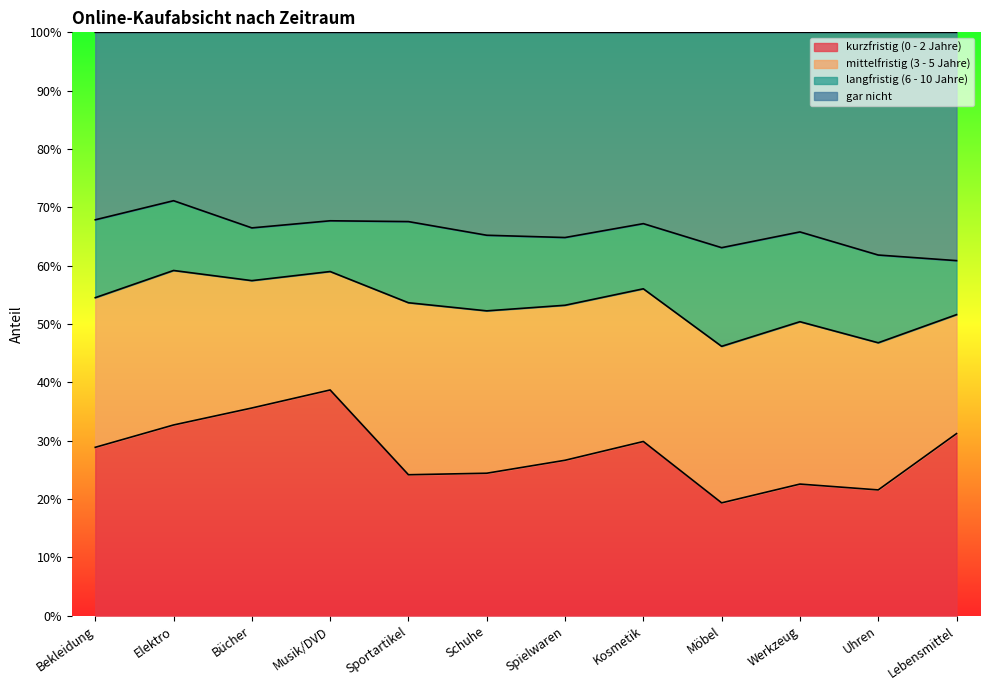

What is the label of the 12th point from the left?

Lebensmittel